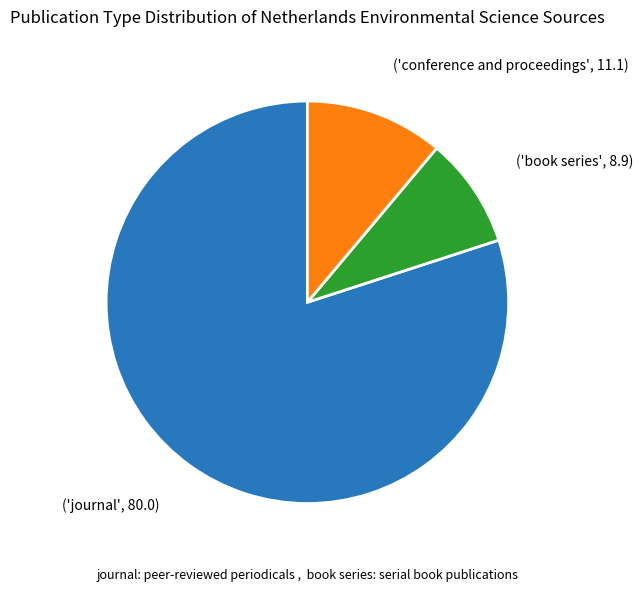

Is there any slice that represents more than half of the pie?

Yes